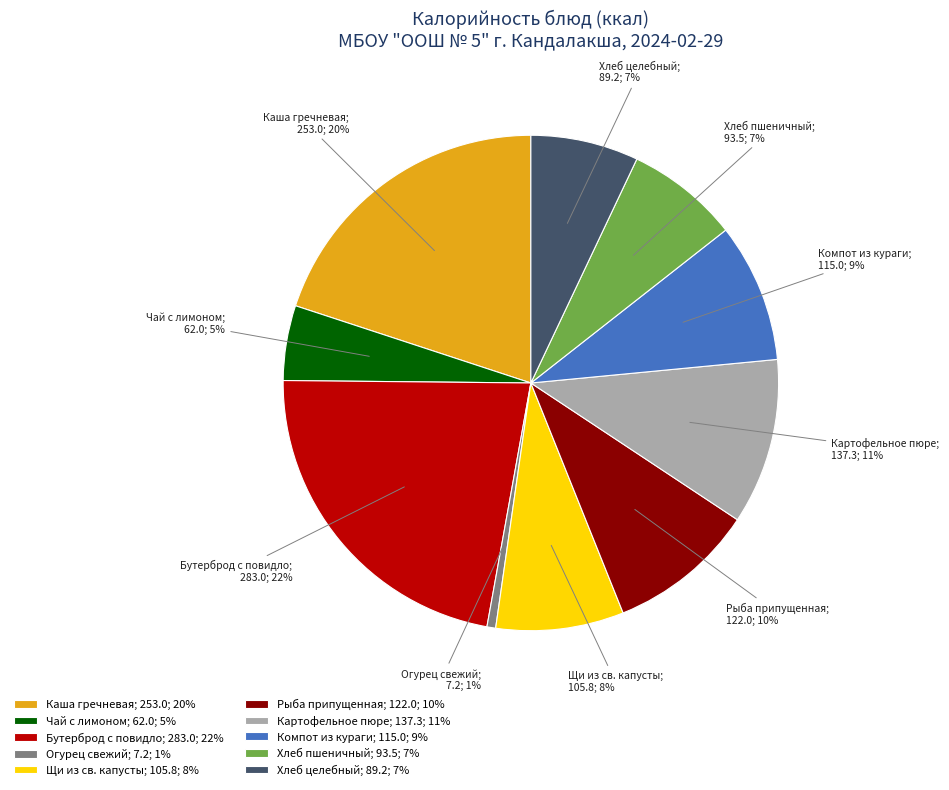

Is it true that Огурец свежий; 7.2; 1% is 1% of the pie?

True